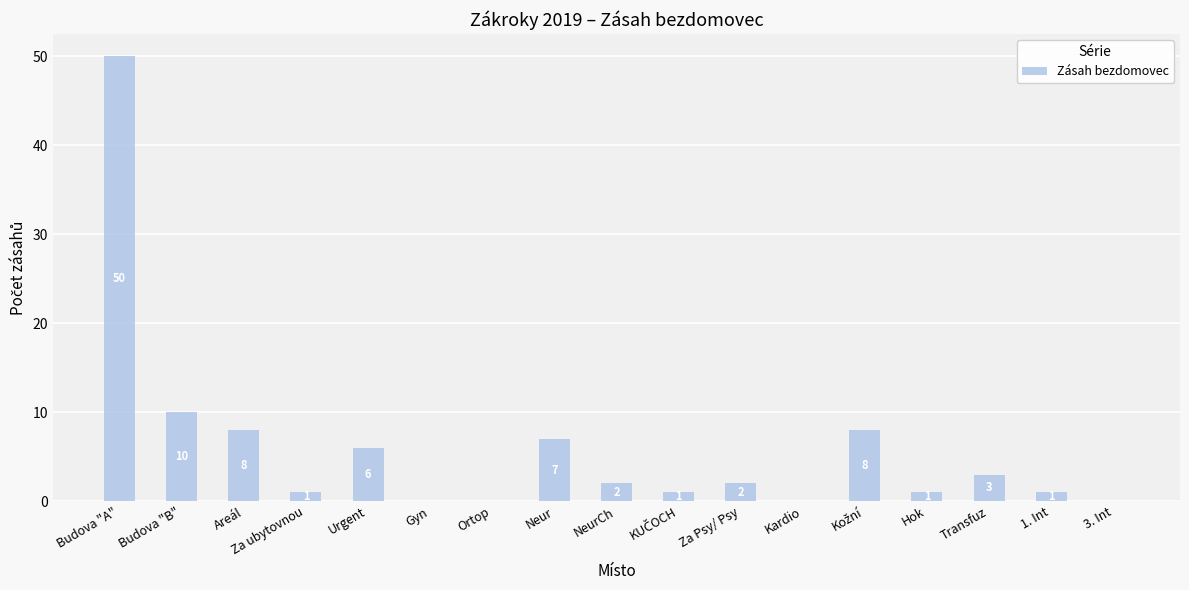

Is it true that the value at Transfuz is 1?

False